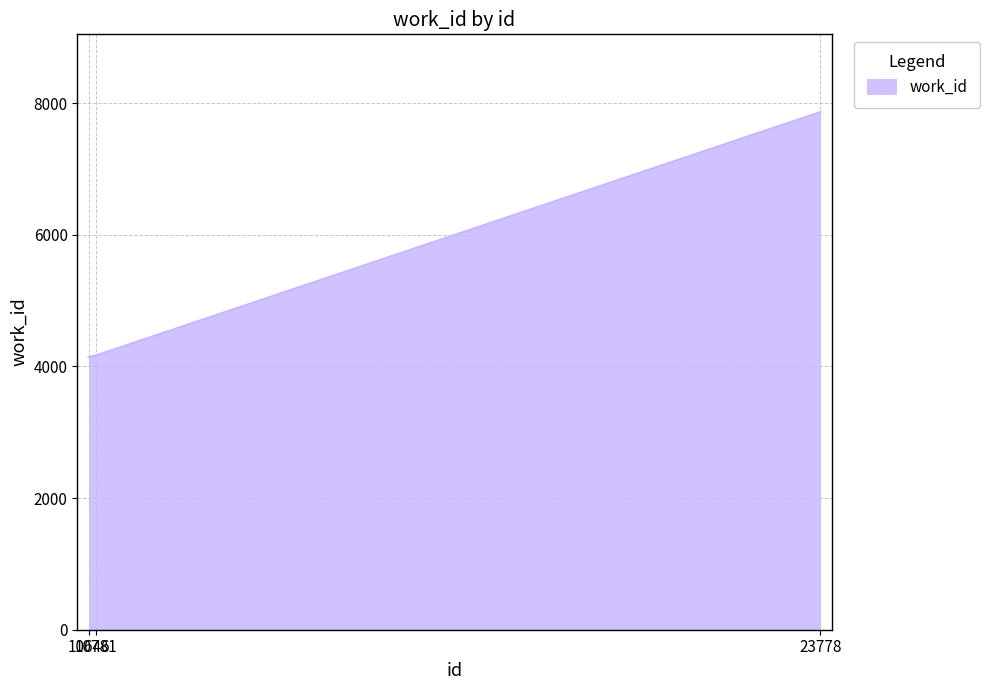

What is the maximum value shown in the chart?

7864.0